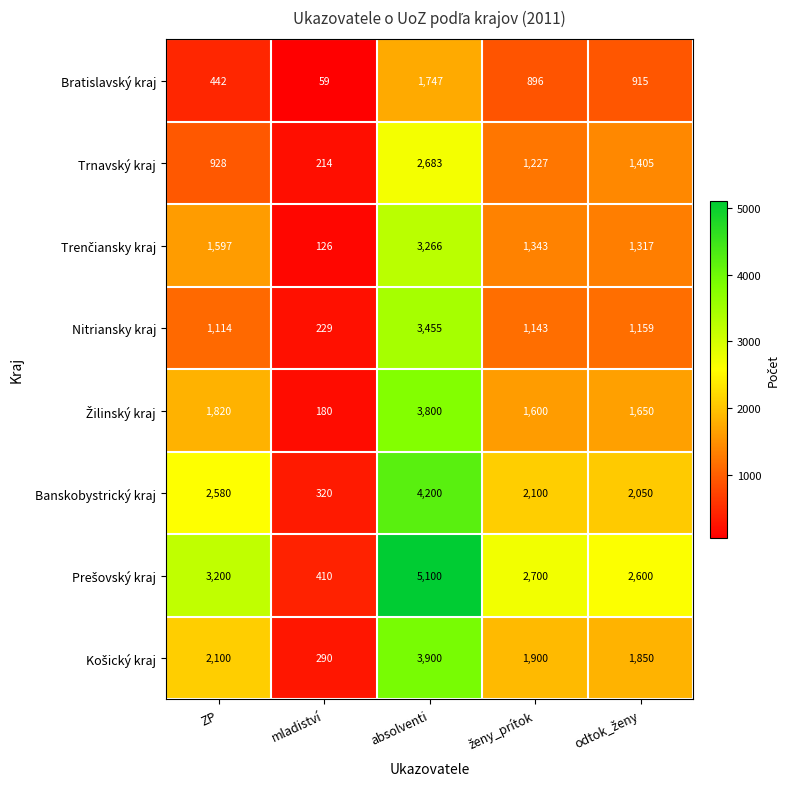

What is the sum of the Banskobystrický kraj values at ZP and absolventi?

6780